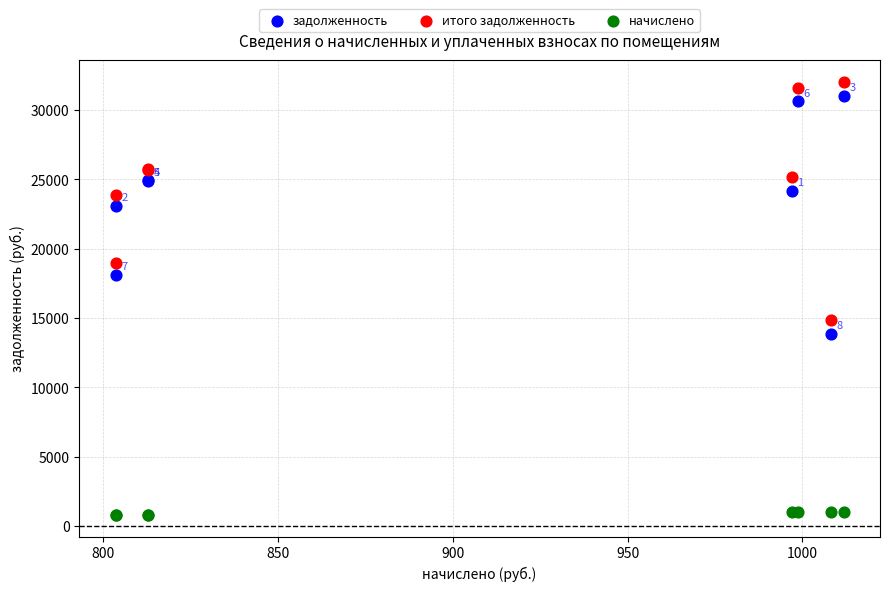

Which series reaches the minimum Y coordinate?

начислено